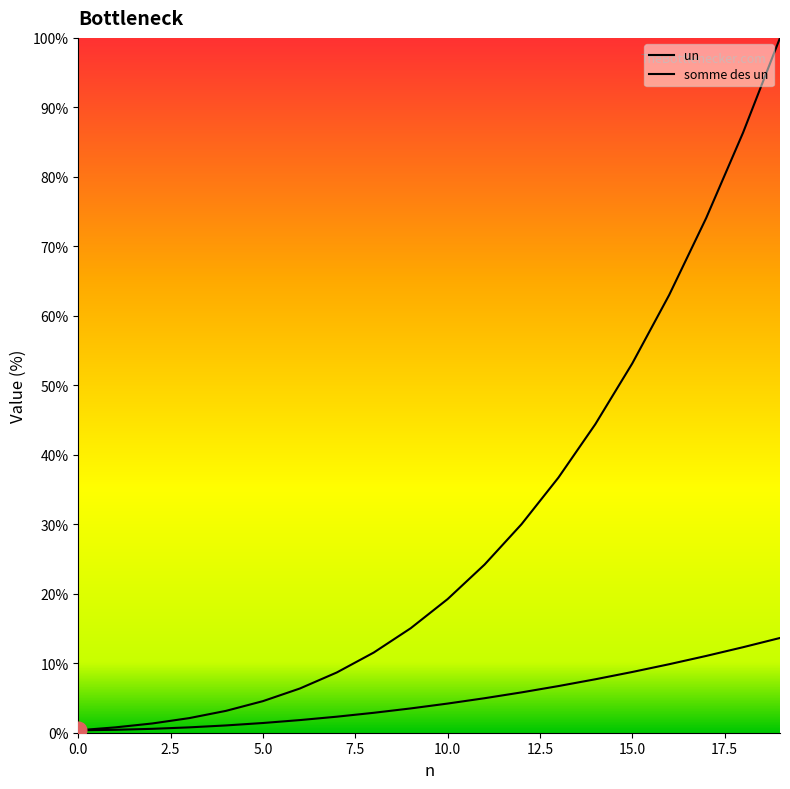

What is the greatest value displayed?

100.0